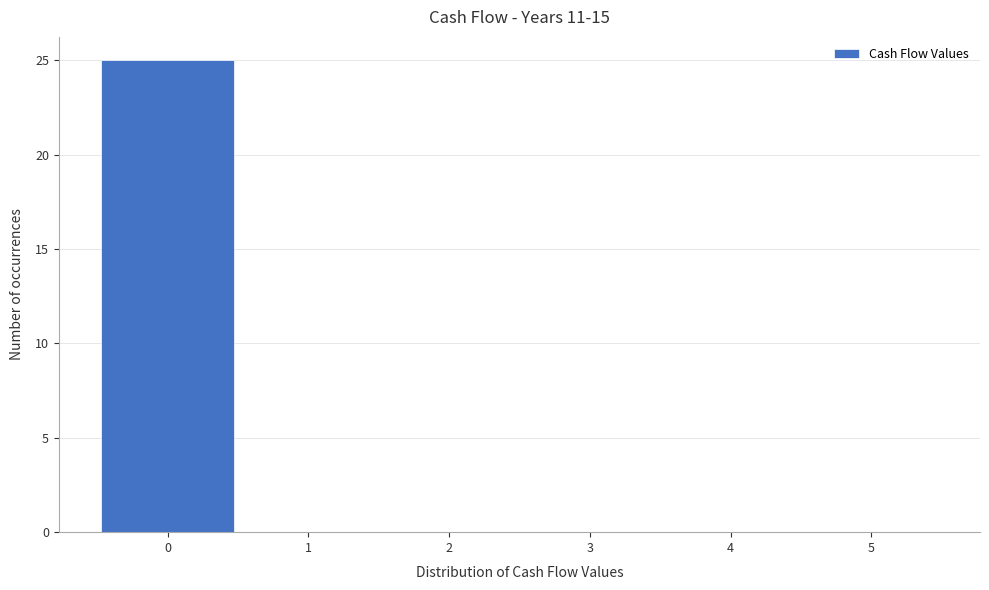

Reading left to right, transcribe this chart: for each bar, give the range it covers on the x-axis and its height. The values are not printed on the chart, so give them approximately, as read against the axis.

-0.5 to 0.5: 25
0.5 to 1.5: 0
1.5 to 2.5: 0
2.5 to 3.5: 0
3.5 to 4.5: 0
4.5 to 5.5: 0